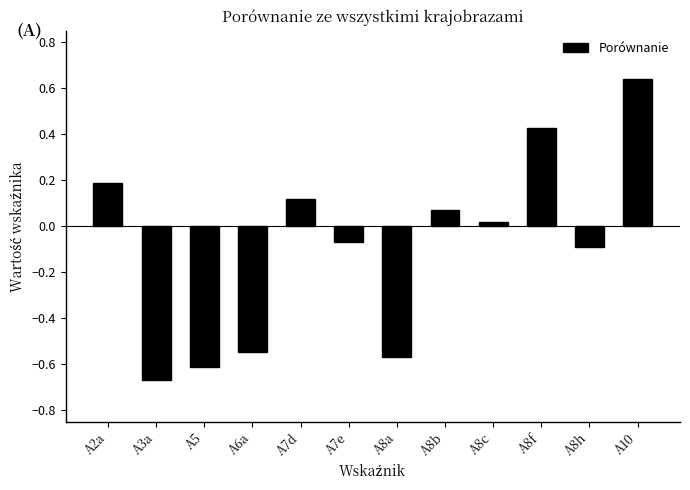

What is the difference between the maximum and minimum values?

1.3